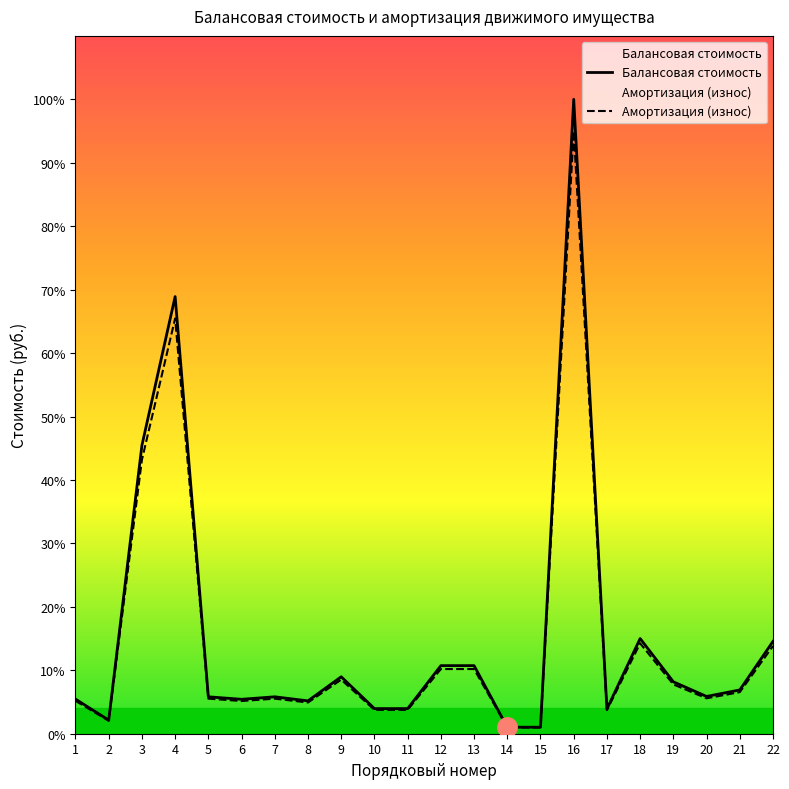

The value of Амортизация (износ) at 20 is 51960.6. True or false?

False